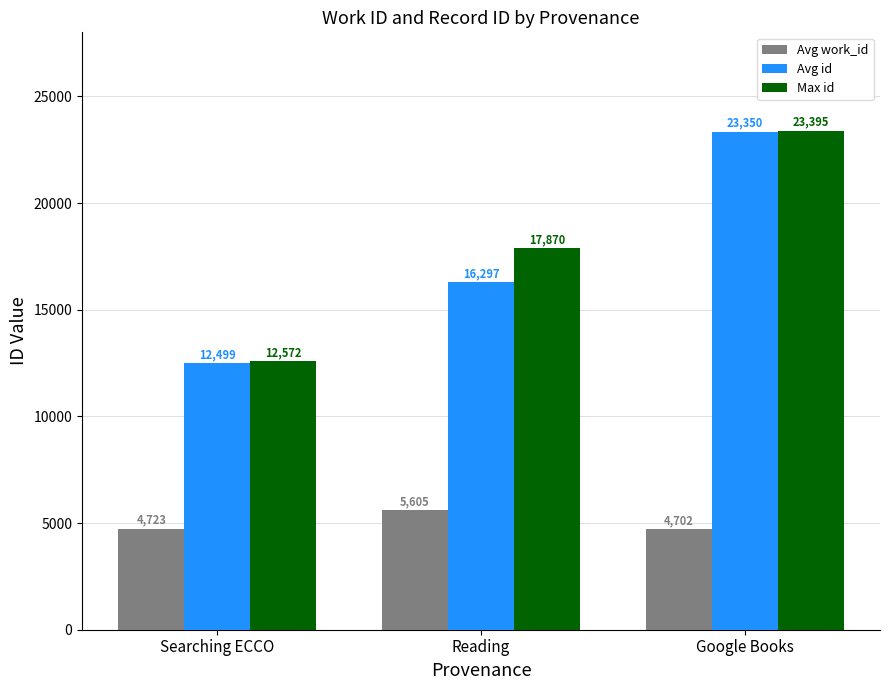

What is the value of the Avg id bar at the 2nd from the left?

16297